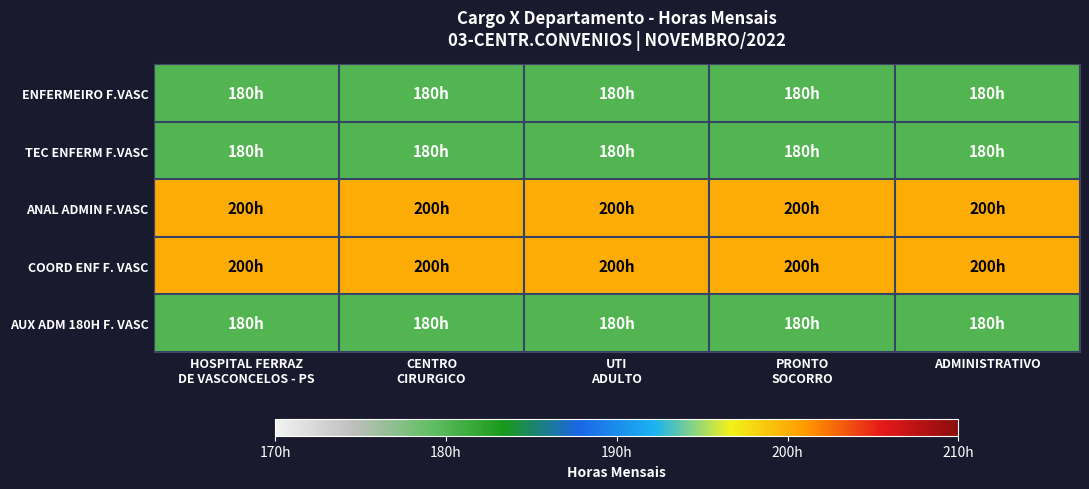

What is the total value across all series at HOSPITAL FERRAZ
DE VASCONCELOS - PS?

940